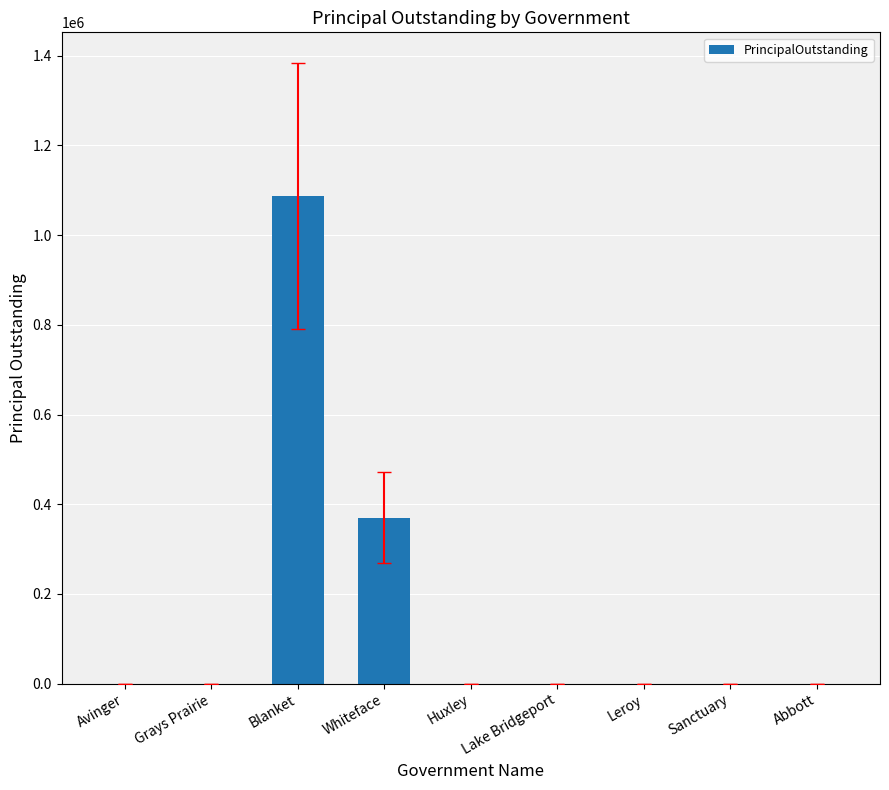

What is the maximum value shown in the chart?

1087000